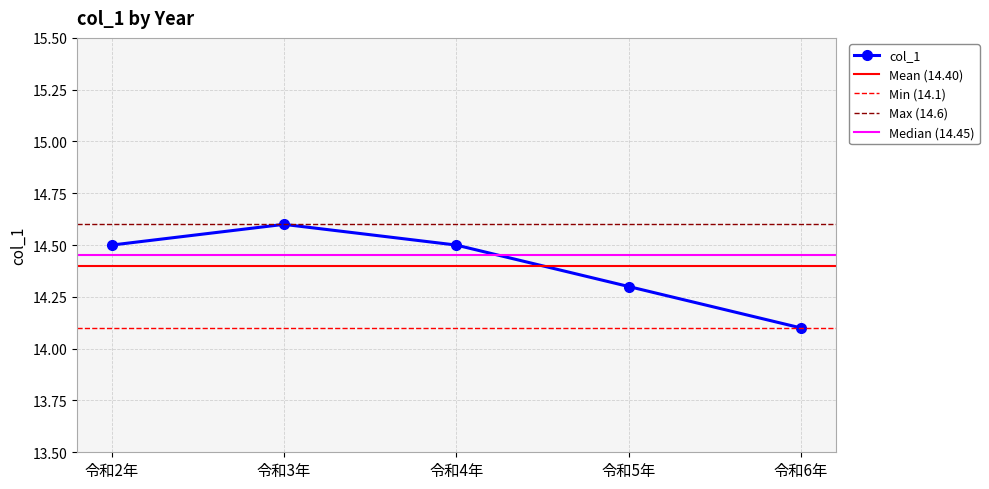

How many lines are shown in the chart?

1